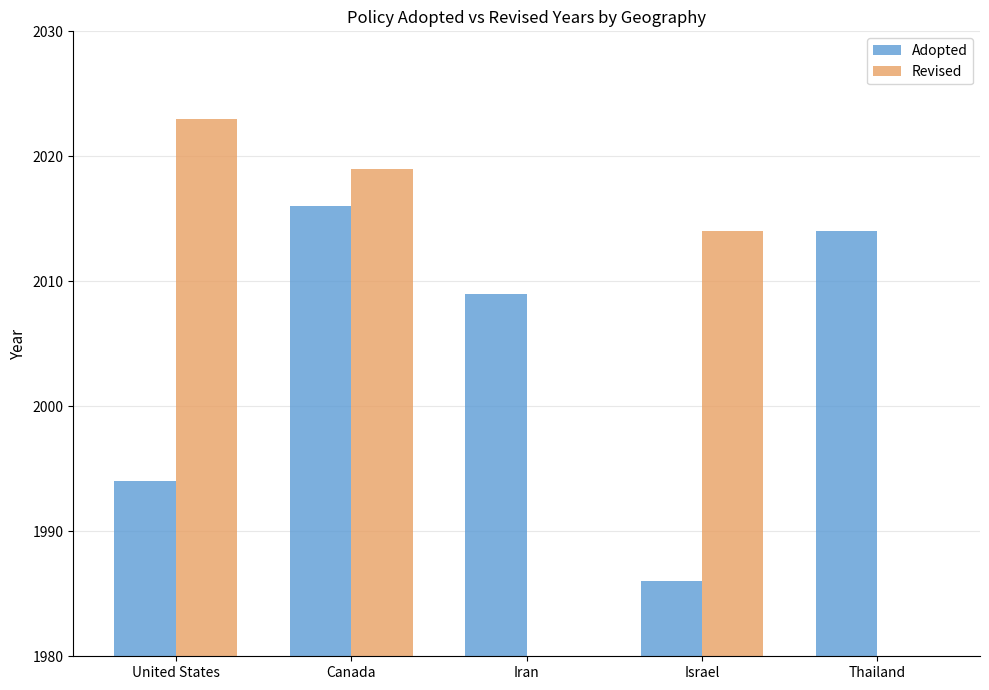

At which category is the sum across all series the highest?

Canada